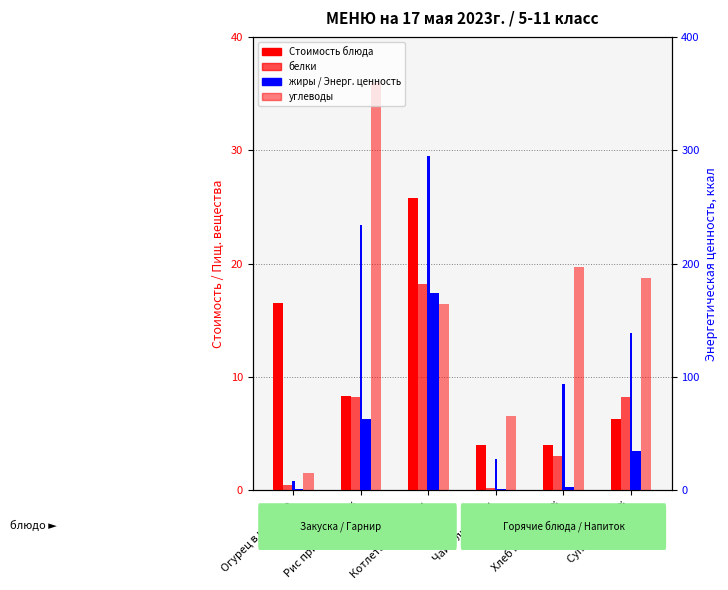

What is the greatest value displayed?

295.2